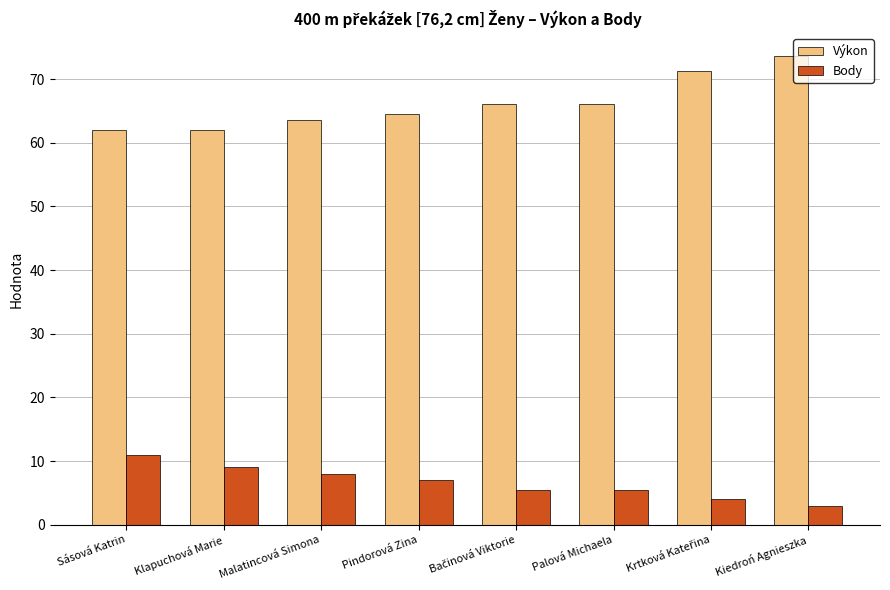

What is the value of the Body bar at the 3rd from the left?

8.0